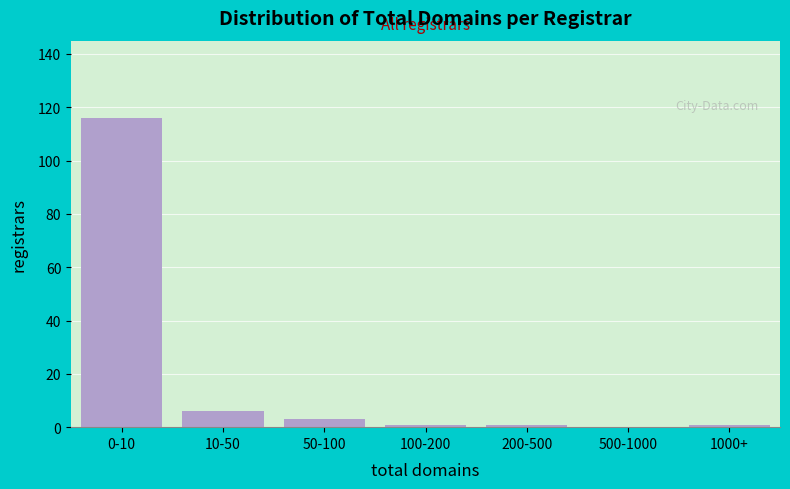

Reading left to right, list all the values displayed in this chart.

0-10=116	10-50=6	50-100=3	100-200=1	200-500=1	500-1000=0	1000+=1